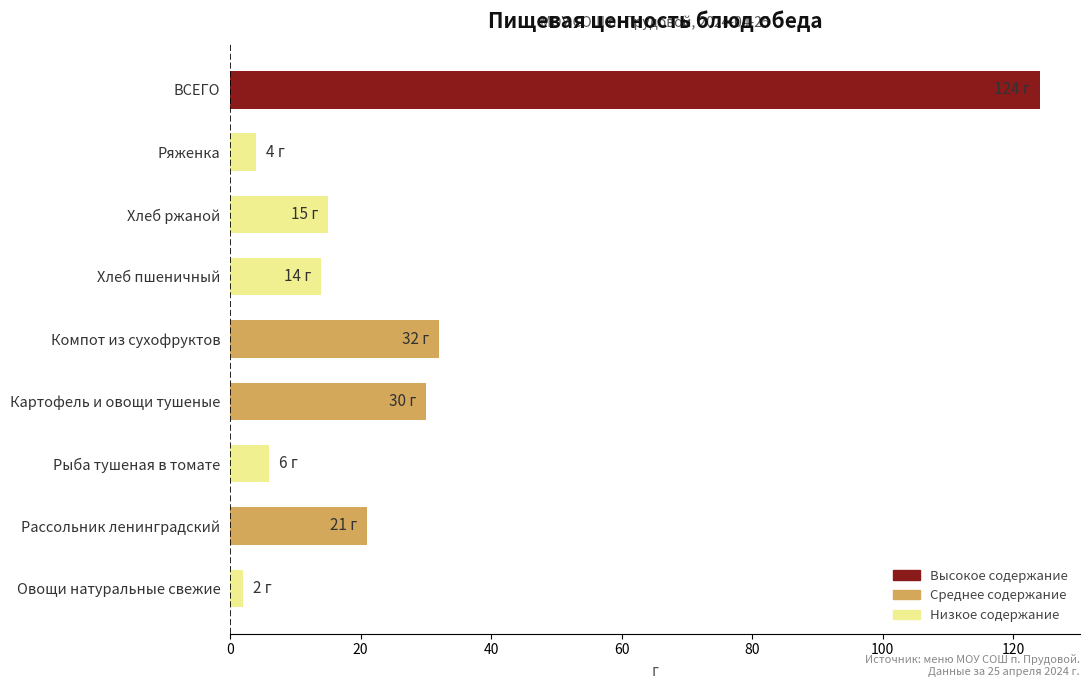

What is the difference between the maximum and second lowest values?

120